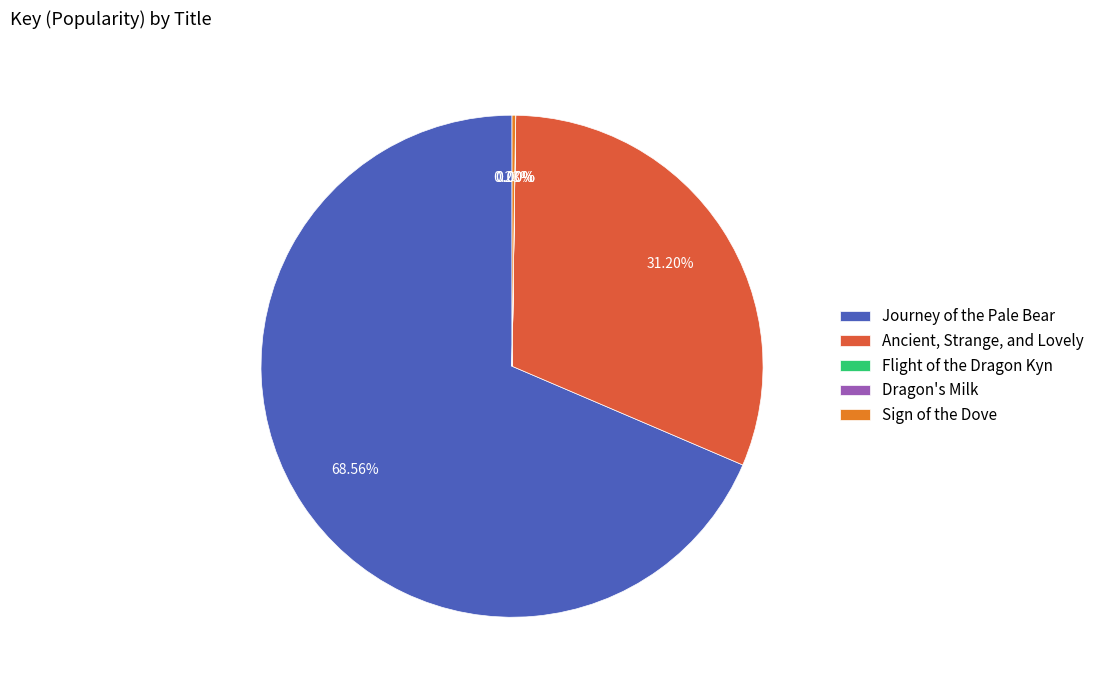

Which slice is the largest?

Journey of the Pale Bear